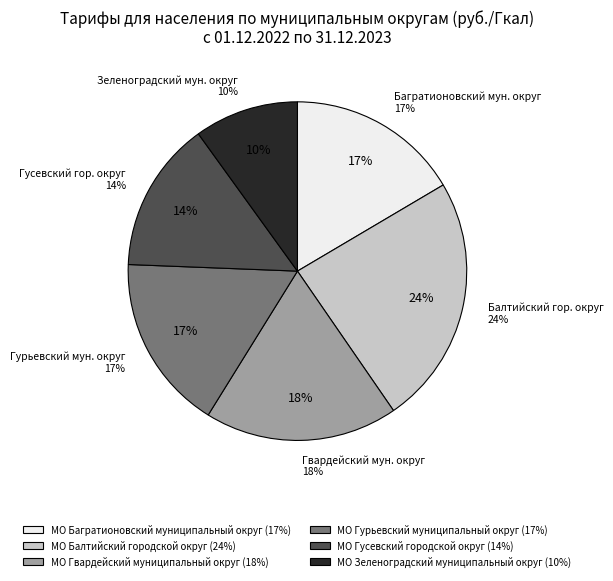

Which has a higher value, МО Гусевский городской округ or МО Гурьевский муниципальный округ?

МО Гурьевский муниципальный округ